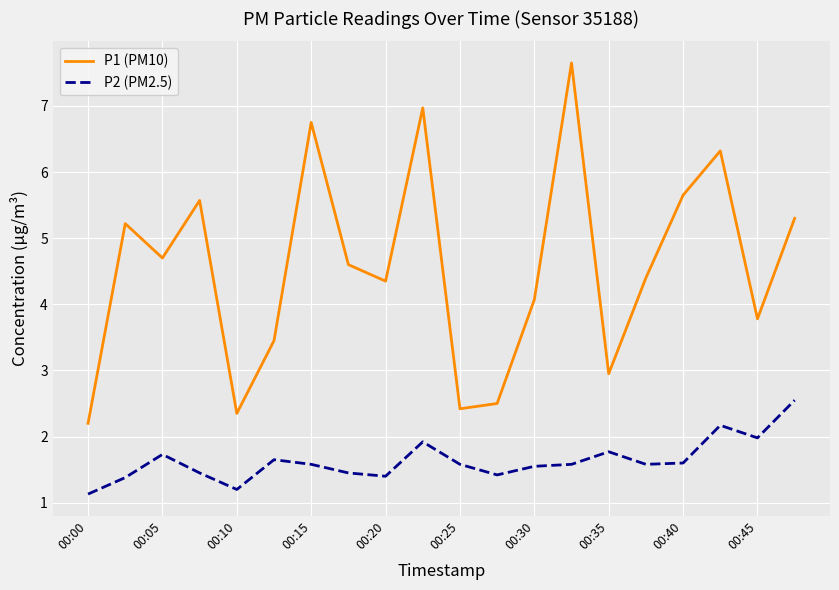

Which series has the largest total across all categories?

P1 (PM10)